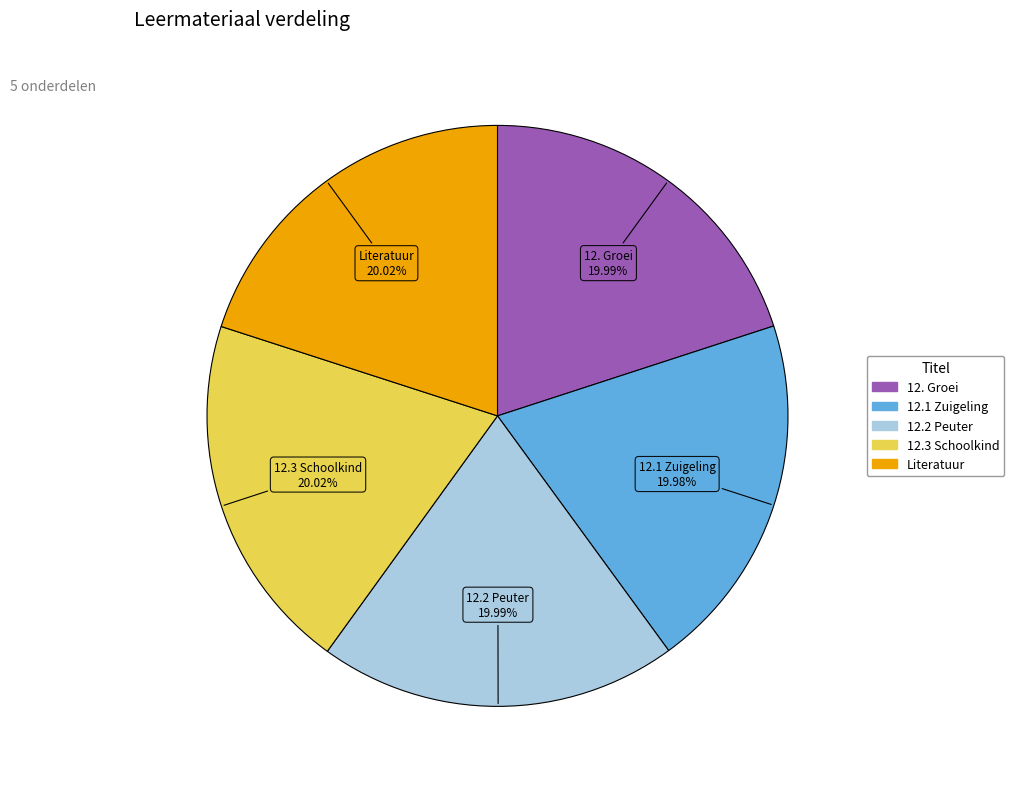

Is there a majority slice in this chart?

No